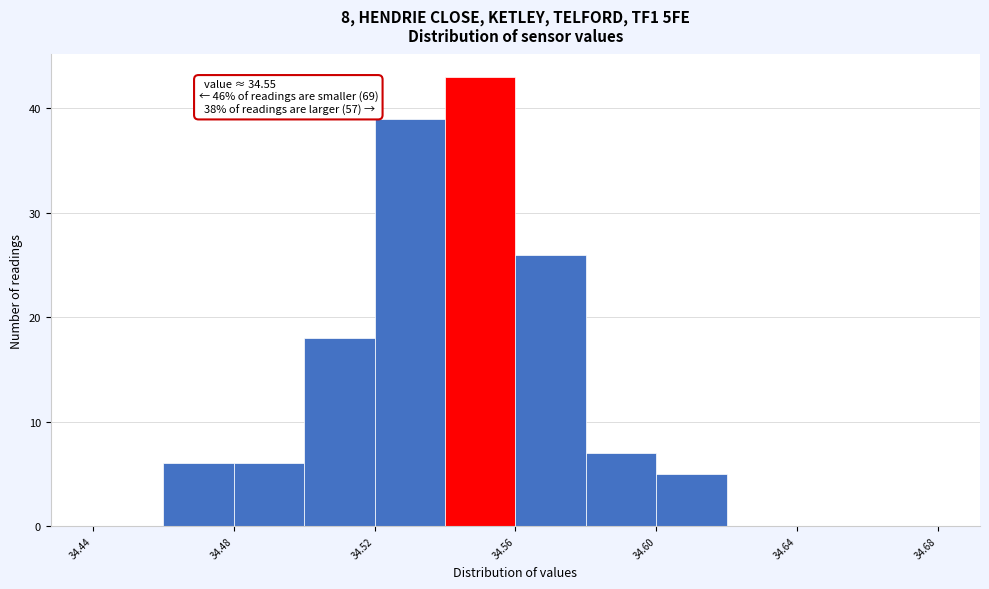

Over which range of the x-axis is the bar tallest?

34.54 to 34.56